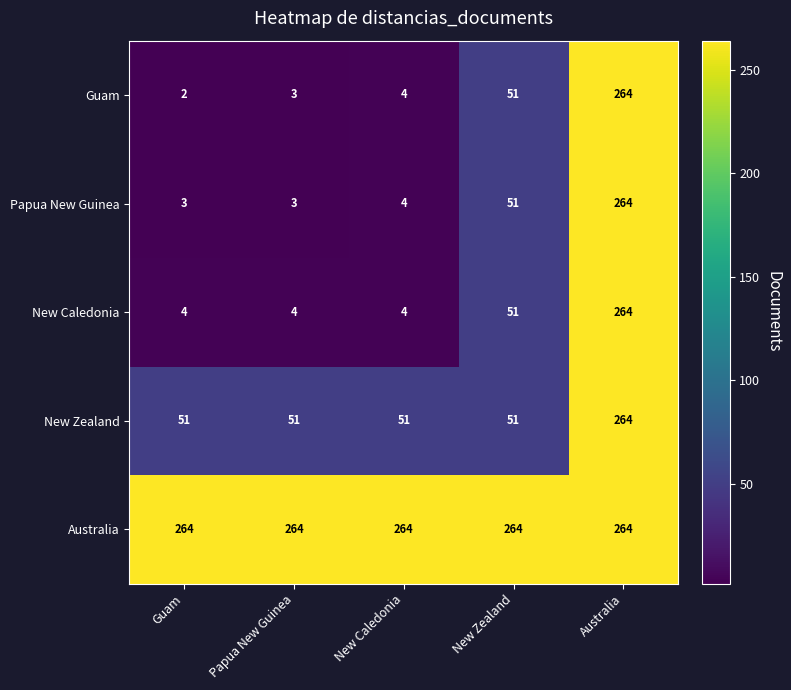

Is it true that New Zealand equals 264 at Australia?

True